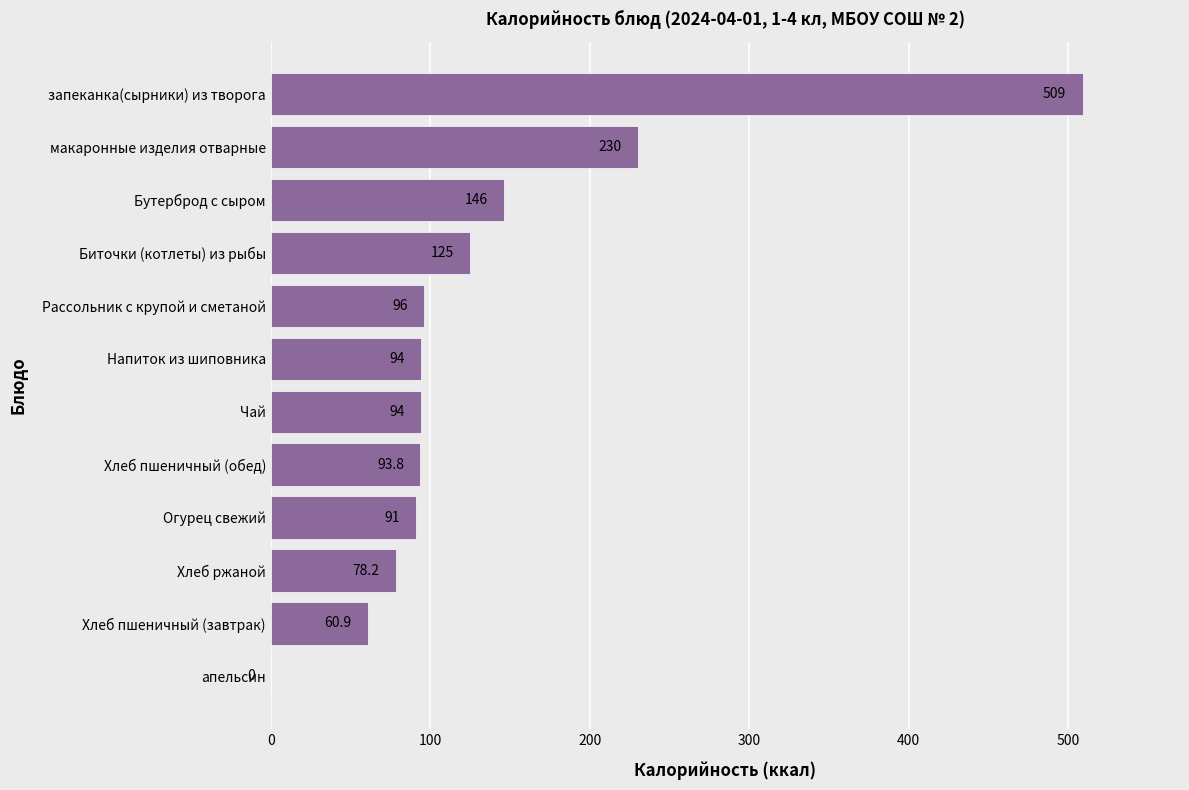

At which category does the chart reach its peak across all series?

запеканка(сырники) из творога